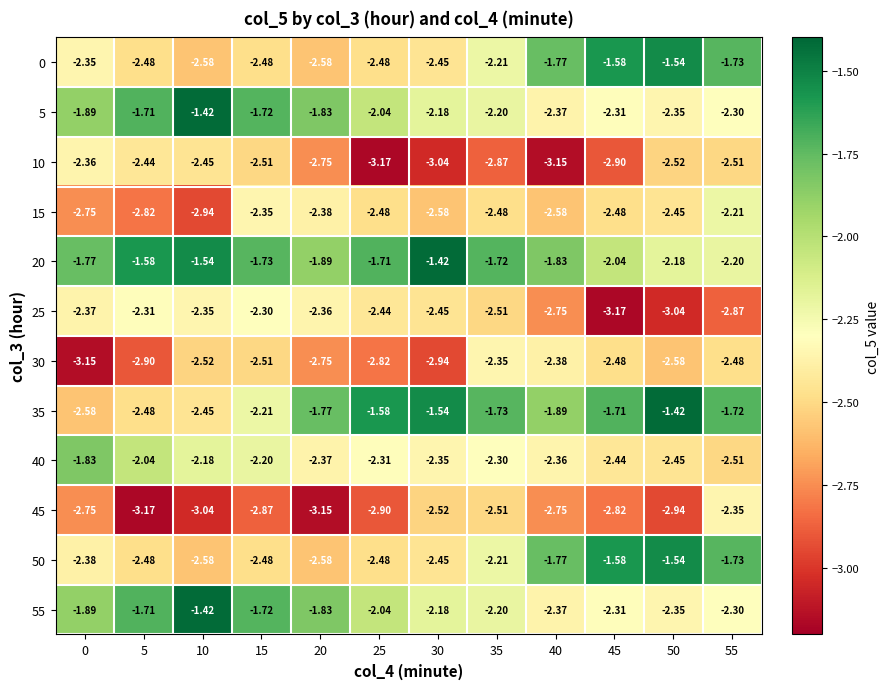

At which category is the sum across all series the highest?

55